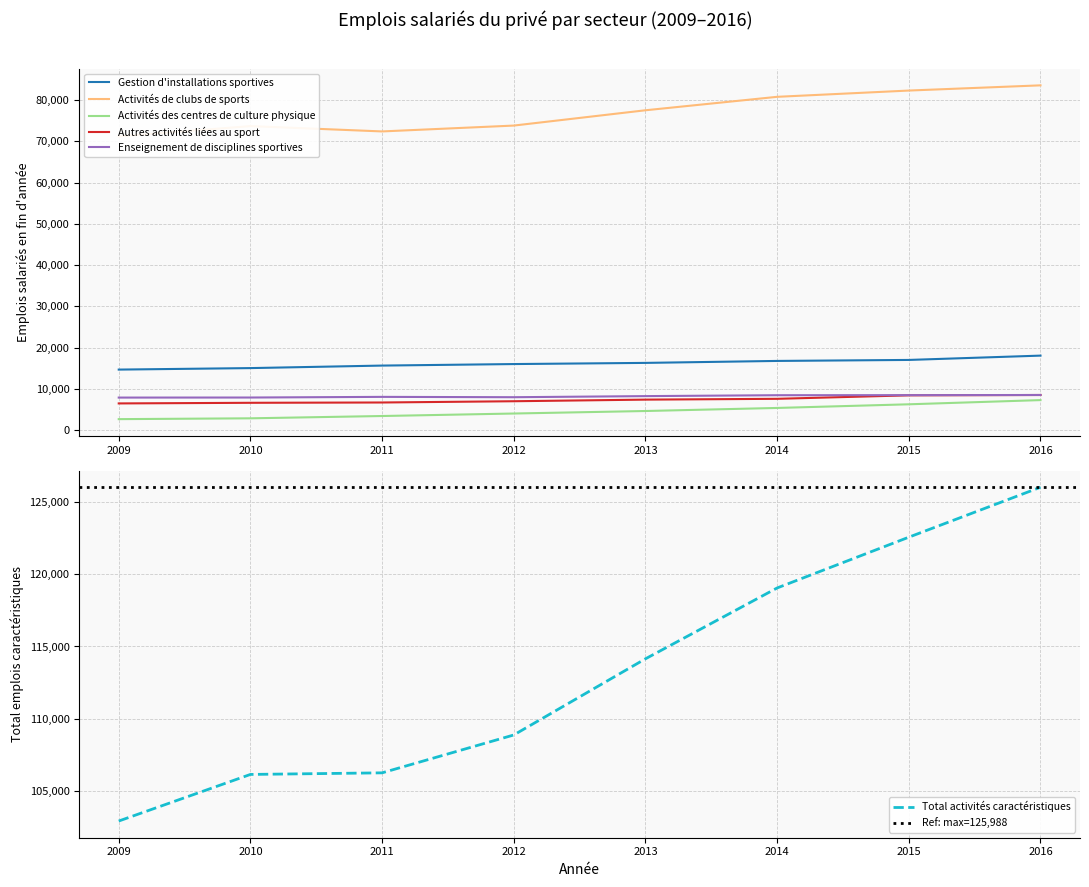

Does the chart have visible grid lines?

Yes